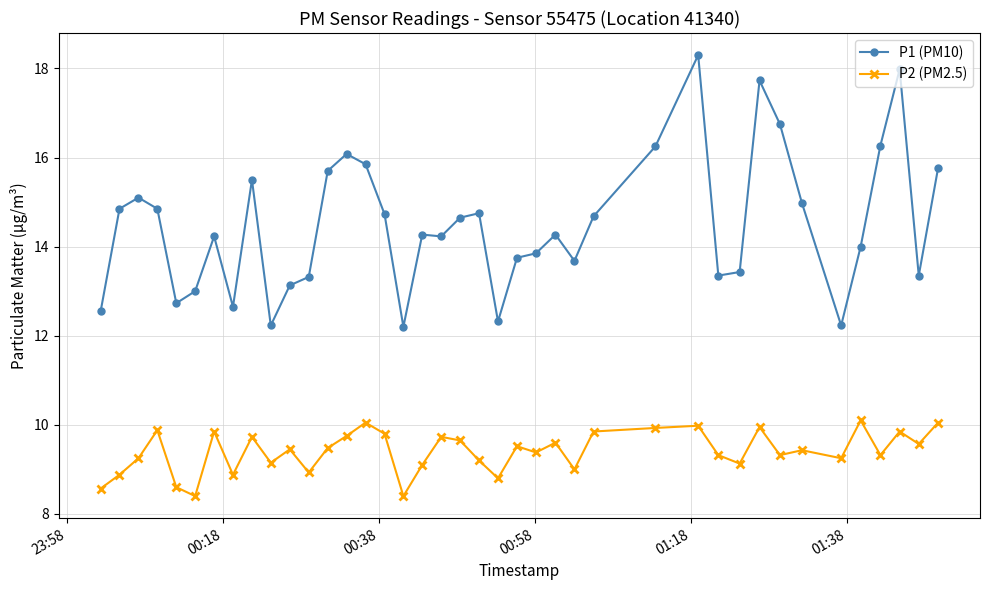

Rank the series by their average value, from highest to lowest.

P1 (PM10), P2 (PM2.5)